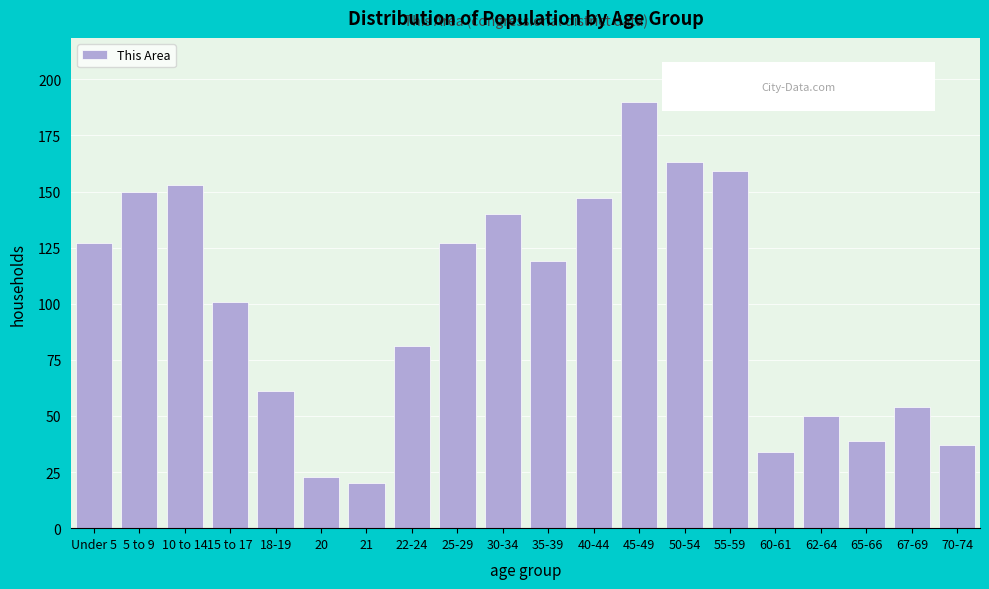

Reading left to right, transcribe all the data shown in this chart.

127	150	153	101	61	23	20	81	127	140	119	147	190	163	159	34	50	39	54	37